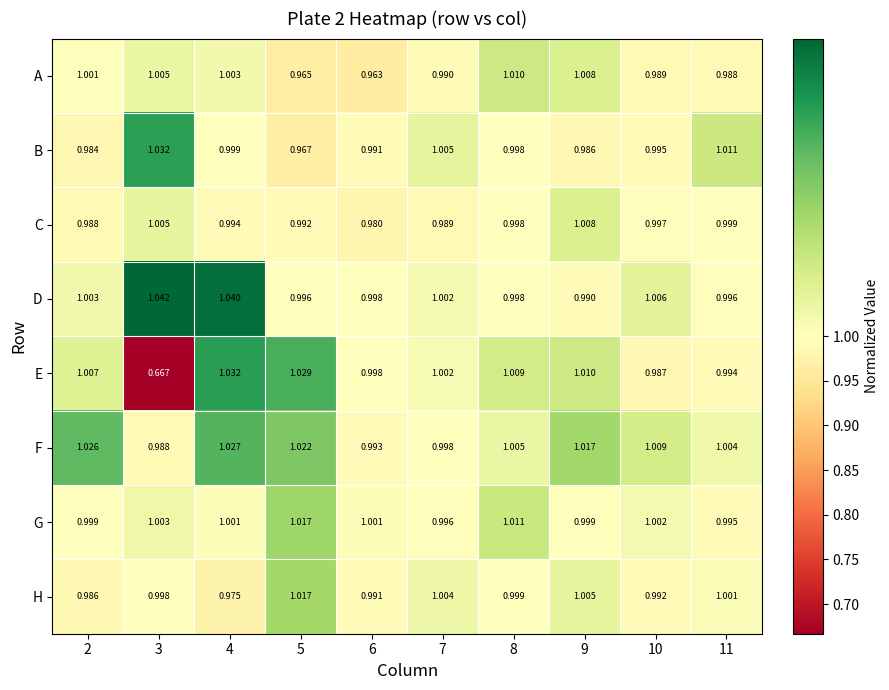

Which series has the largest total across all categories?

F